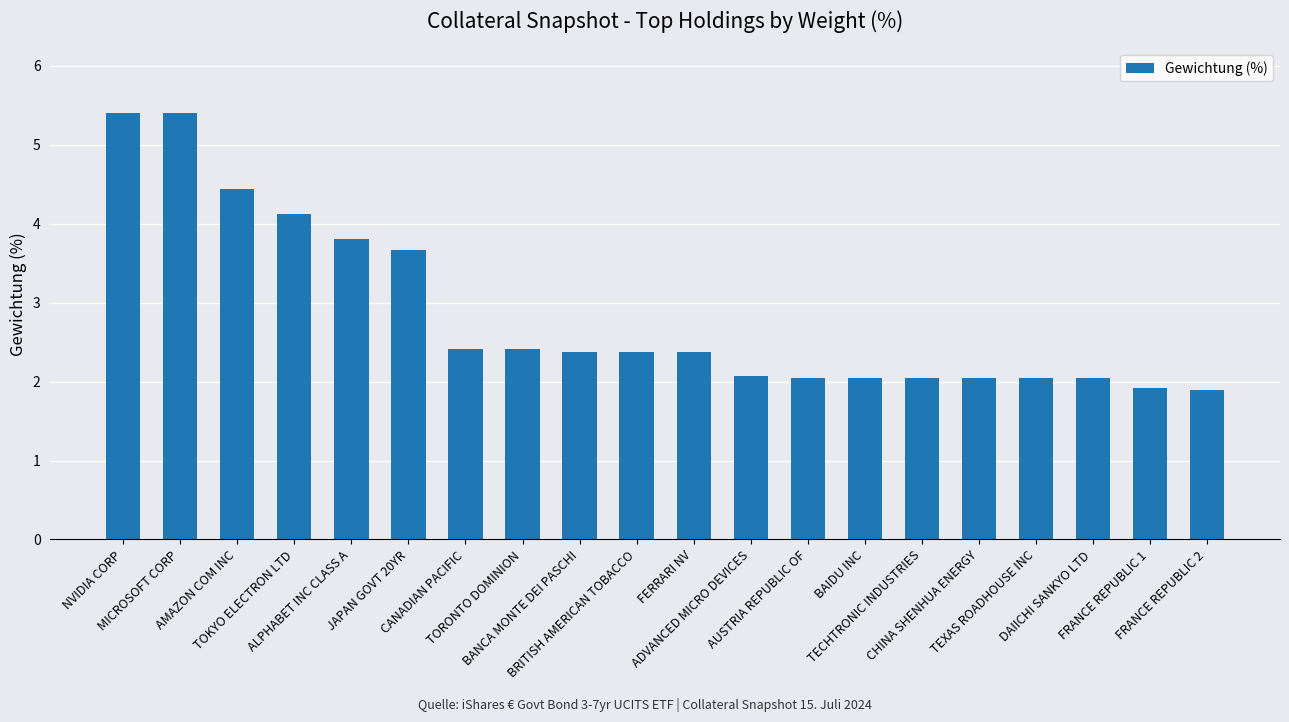

What position from the left is BANCA MONTE DEI PASCHI?

9